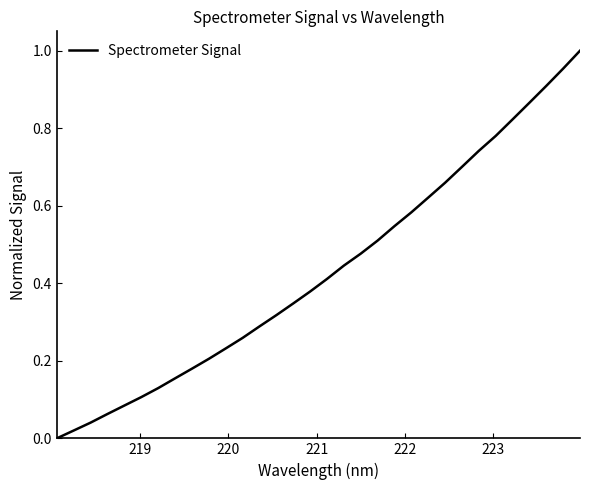

Does the chart have visible grid lines?

No